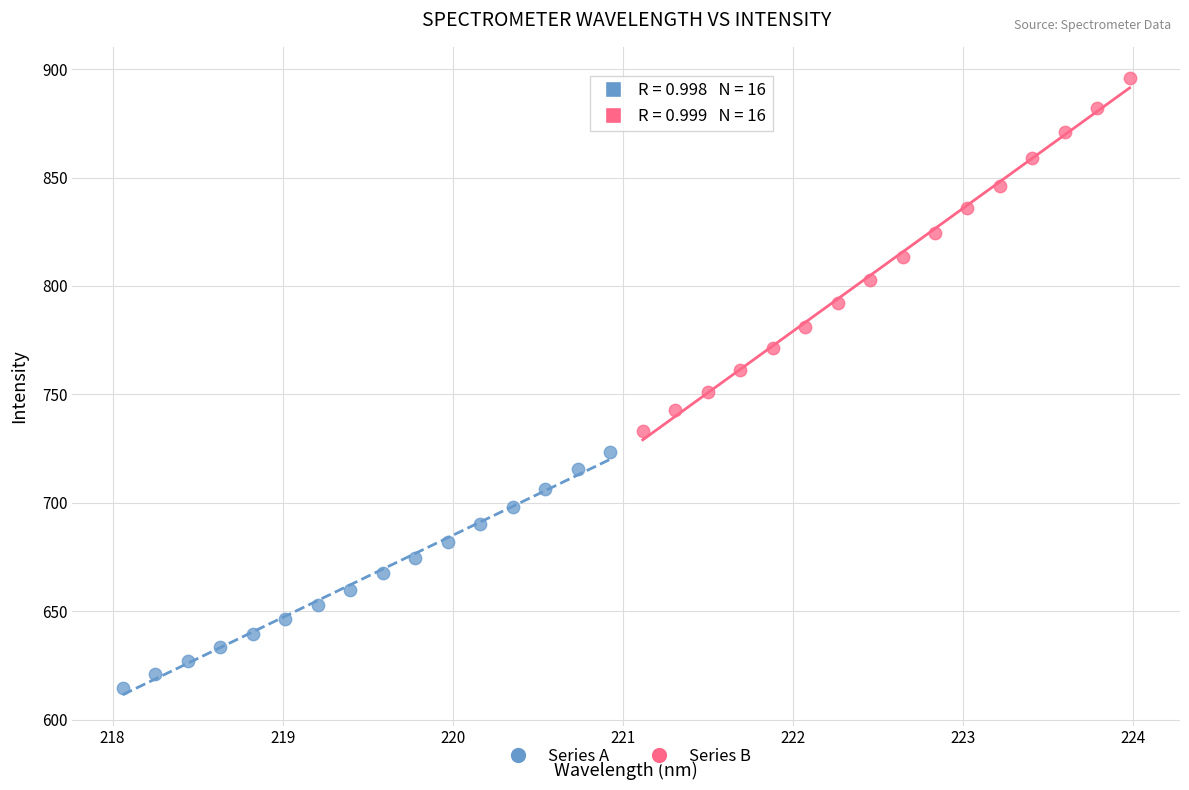

Which series reaches the minimum Y coordinate?

Series A